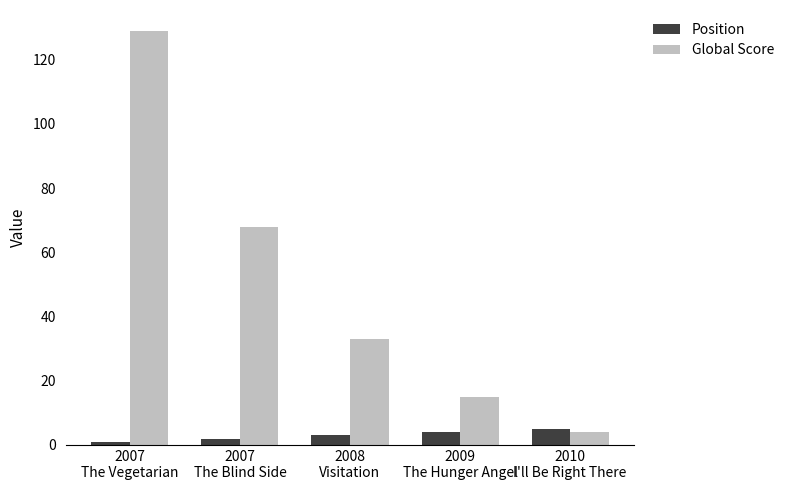

What is the sum of all Global Score values?

249